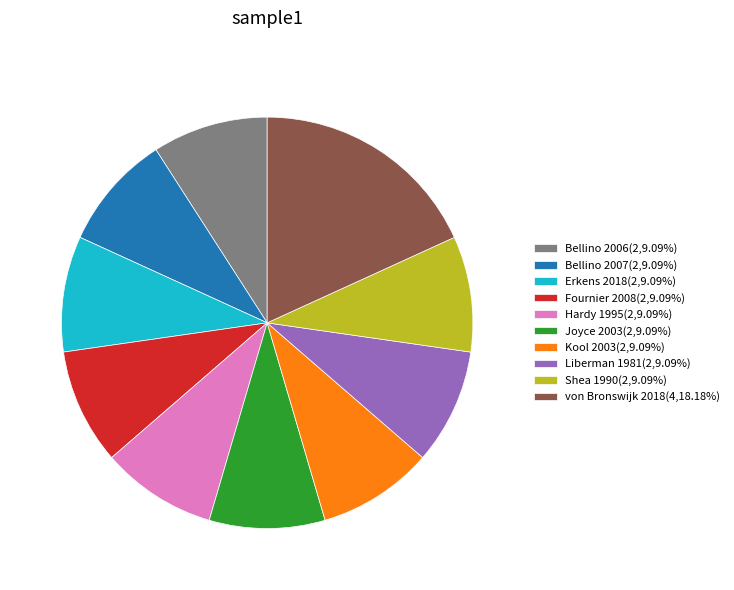

Is the sum of Joyce 2003(2,9.09%) and Bellino 2007(2,9.09%) greater than half?

No